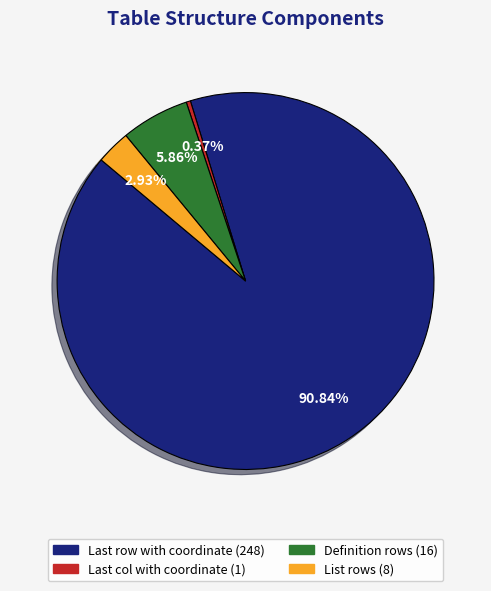

What is the total percentage of Definition rows and List rows?

8.8%